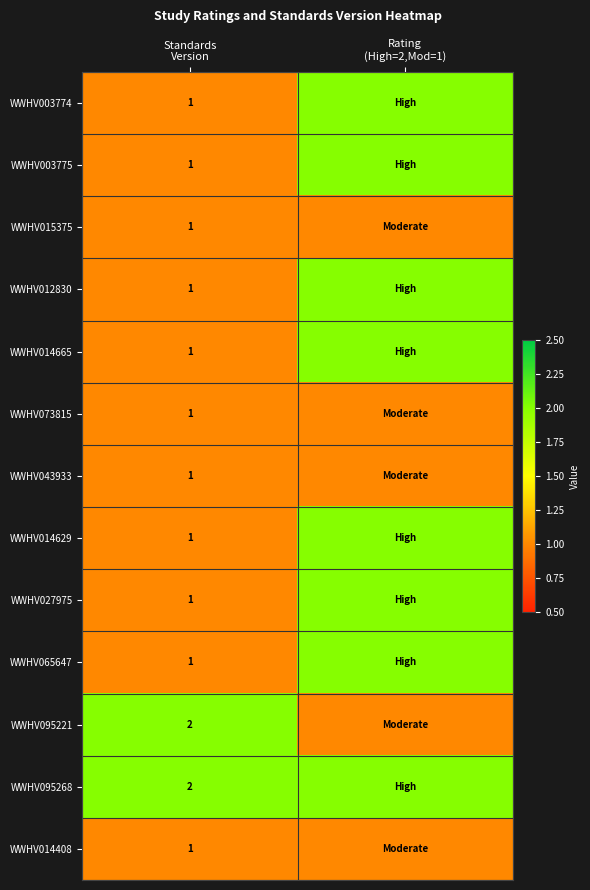

What is the difference between the highest and lowest values at Rating
(High=2,Mod=1)?

1